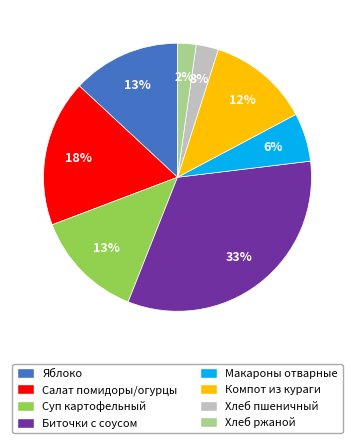

Which has a higher value, Биточки с соусом or Яблоко?

Биточки с соусом